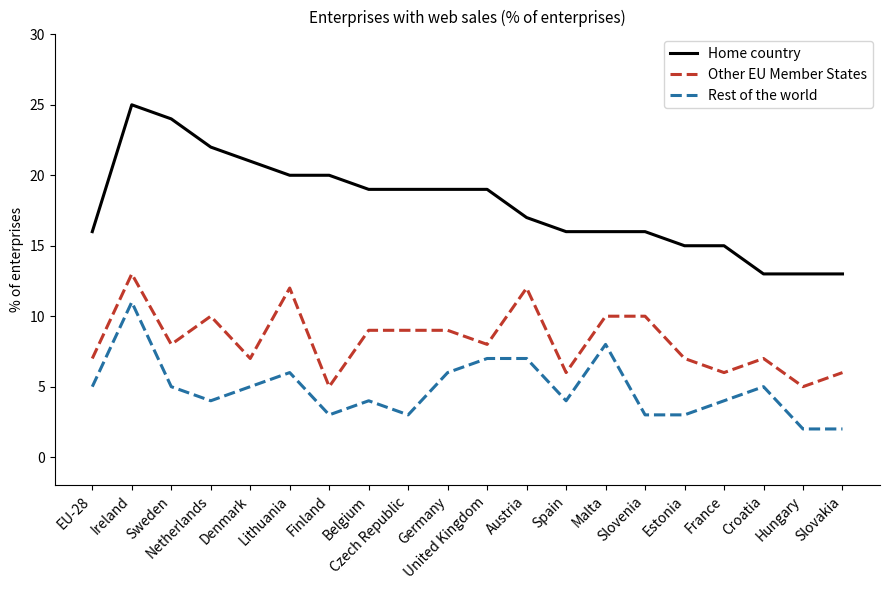

List the series in order of their overall mean, highest first.

Home country, Other EU Member States, Rest of the world